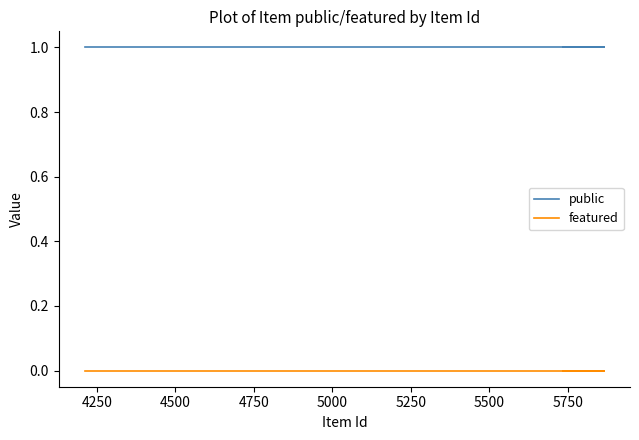

How many lines are shown in the chart?

2